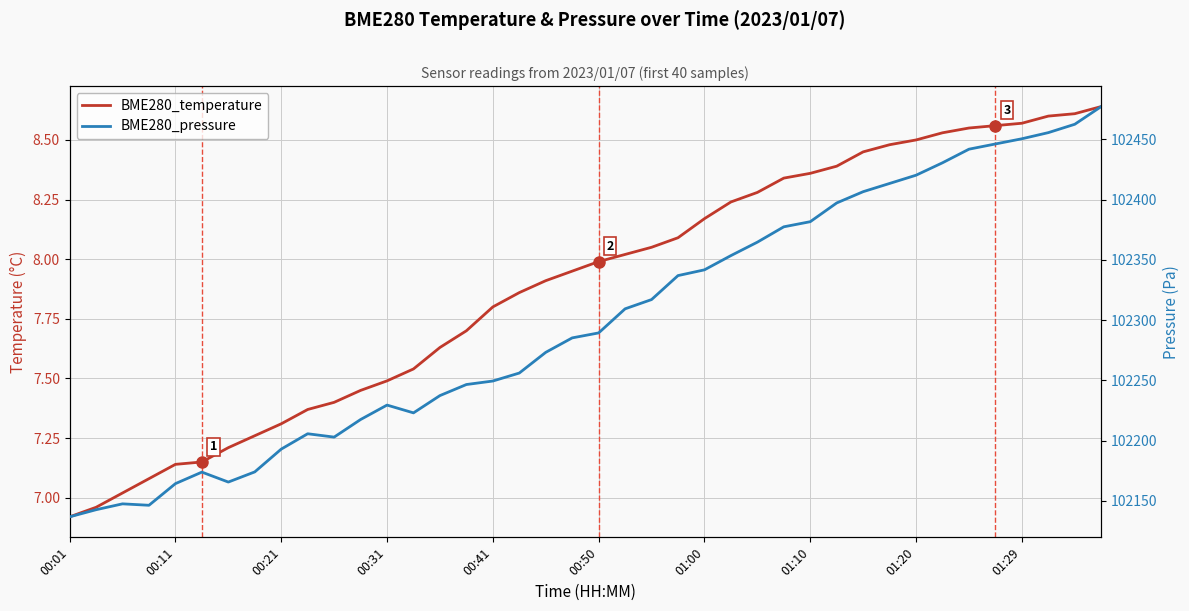

How many lines are shown in the chart?

2